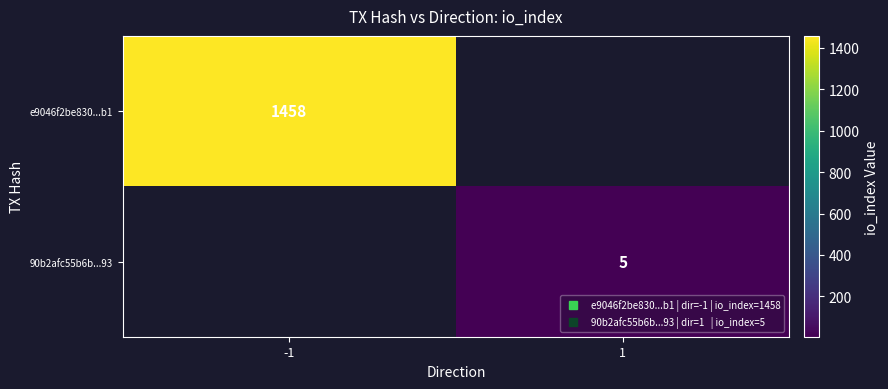

At which label does e9046f2be830...b1 reach its peak?

-1